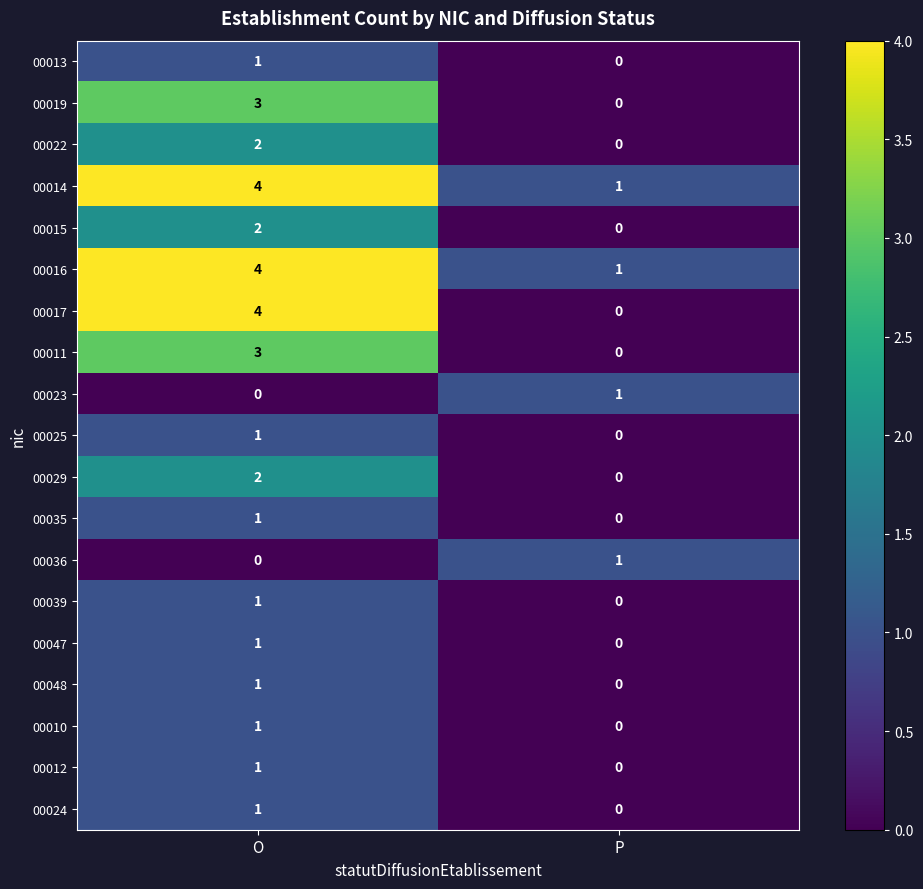

What is the spread (max minus min) of values at O?

4